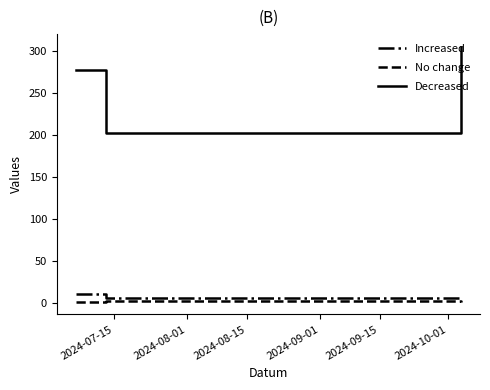

Which series has the widest spread of values?

Decreased